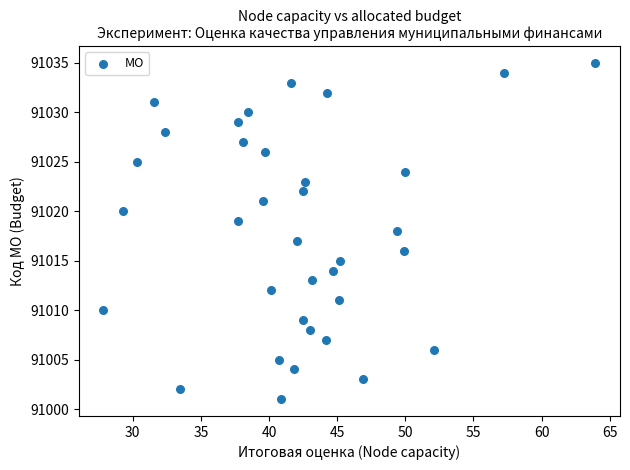

What is the range of Y values (max minus min)?

34